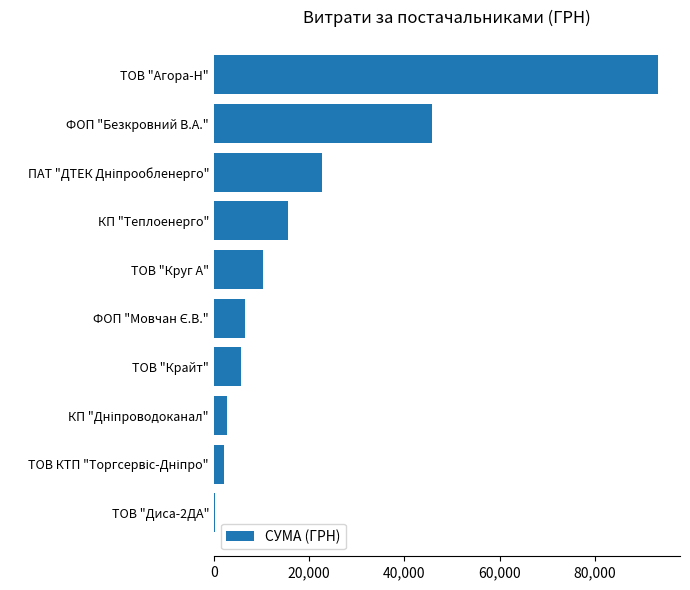

True or false: the data shows 26111.6 at ФОП "Безкровний В.А.".

False